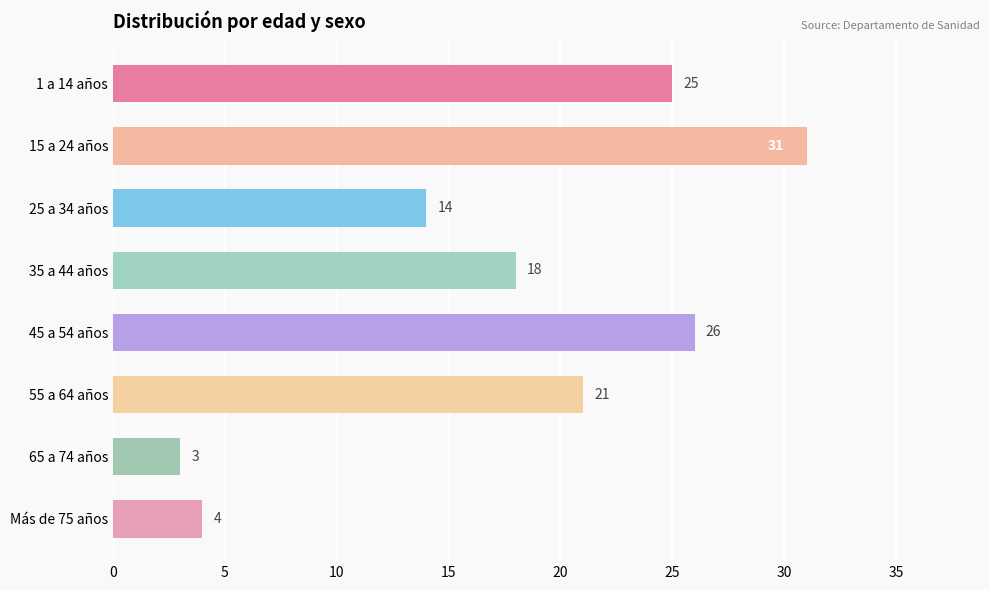

Between 35 a 44 años and 45 a 54 años, which is larger?

45 a 54 años